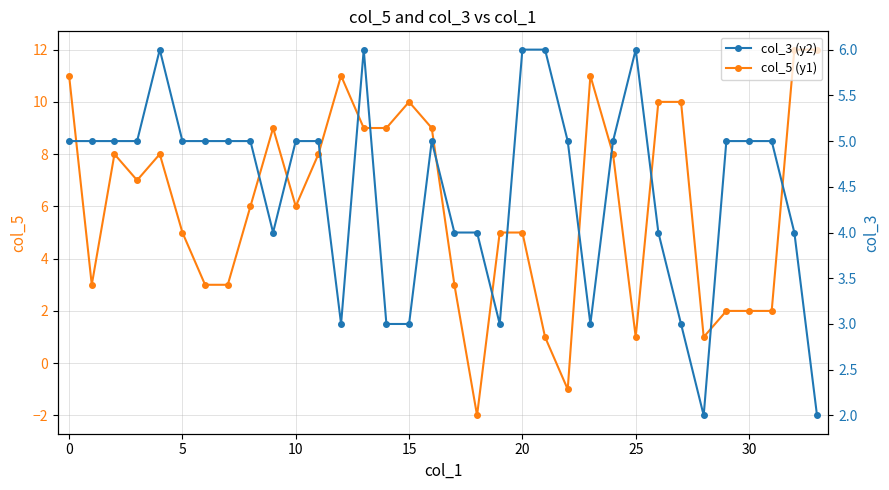

Reading left to right, list all the values displayed in this chart.

col_5 (y1): 11	3	8	7	8	5	3	3	6	9	6	8	11	9	9	10	9	3	-2	5	5	1	-1	11	8	1	10	10	1	2	2	2	12	12
col_3 (y2): 5	5	5	5	6	5	5	5	5	4	5	5	3	6	3	3	5	4	4	3	6	6	5	3	5	6	4	3	2	5	5	5	4	2